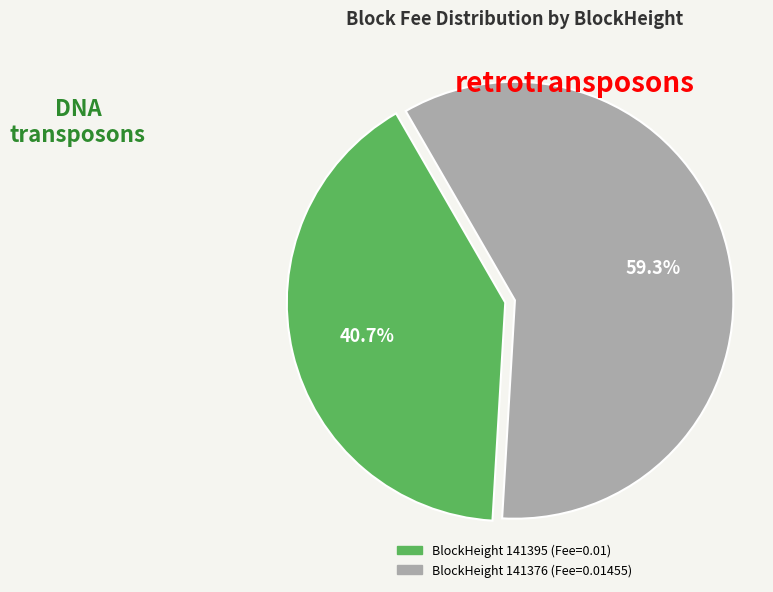

Is there a majority slice in this chart?

Yes